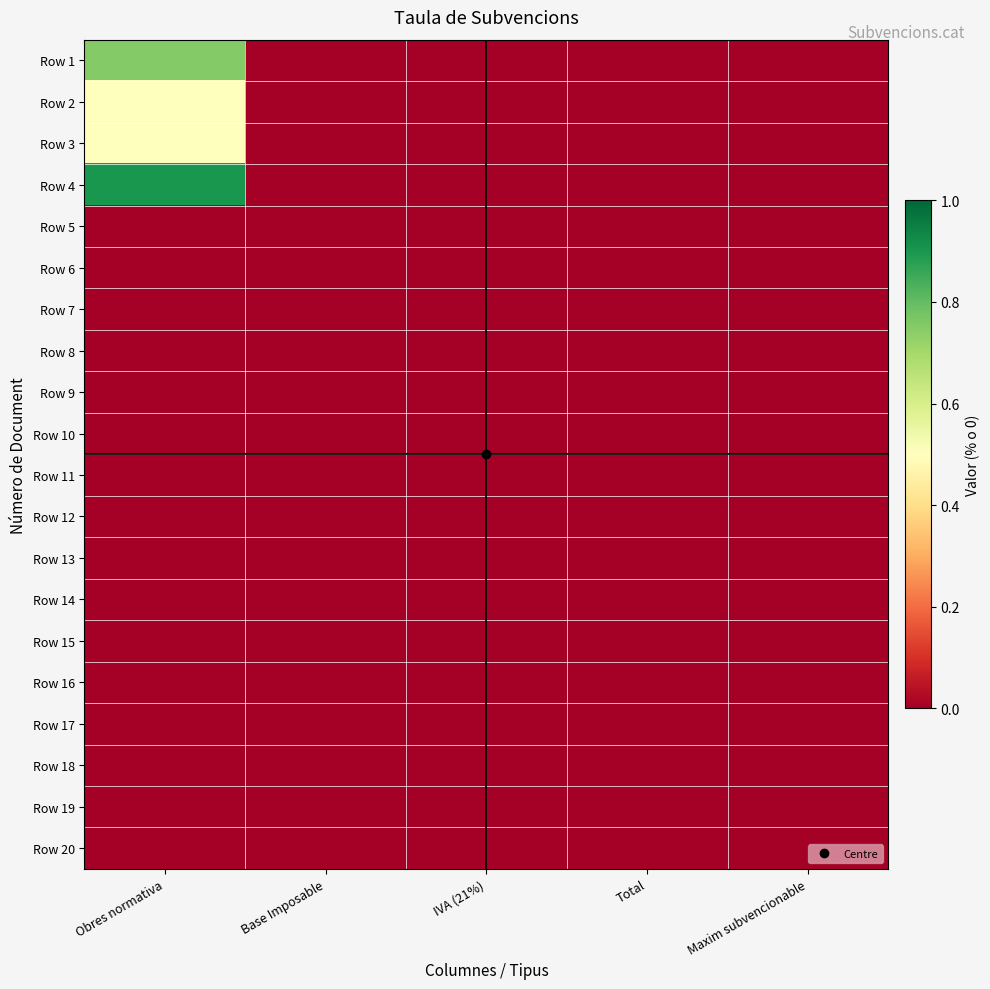

How many categories are shown in the chart?

5